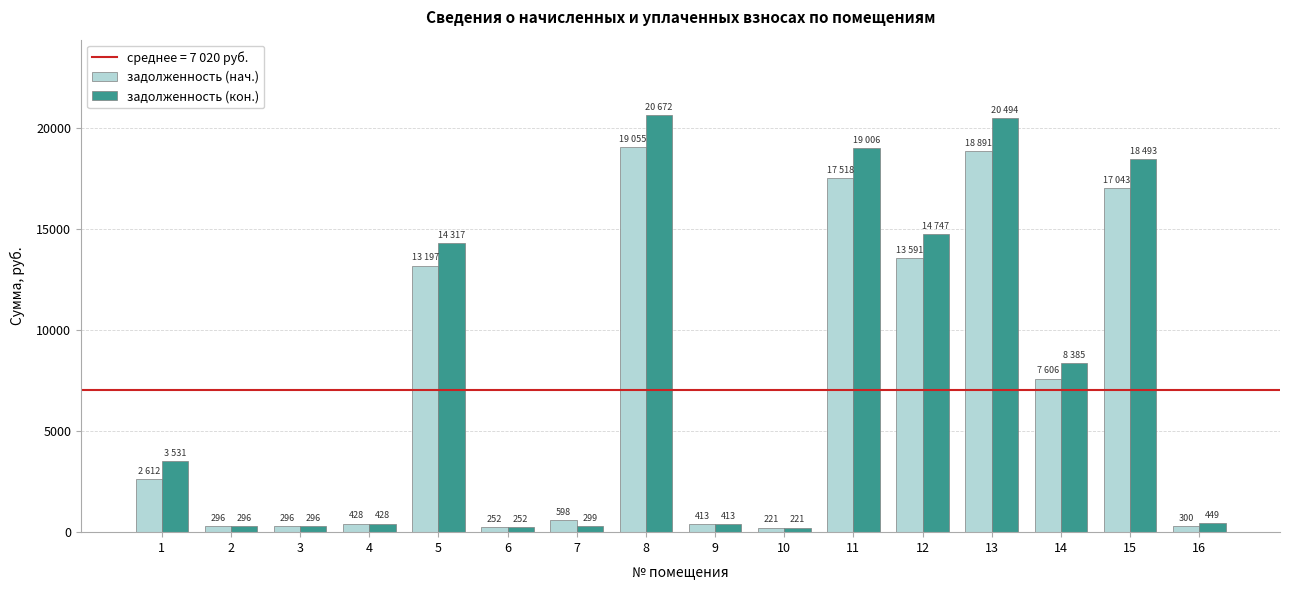

What is the maximum value shown in the chart?

20672.1